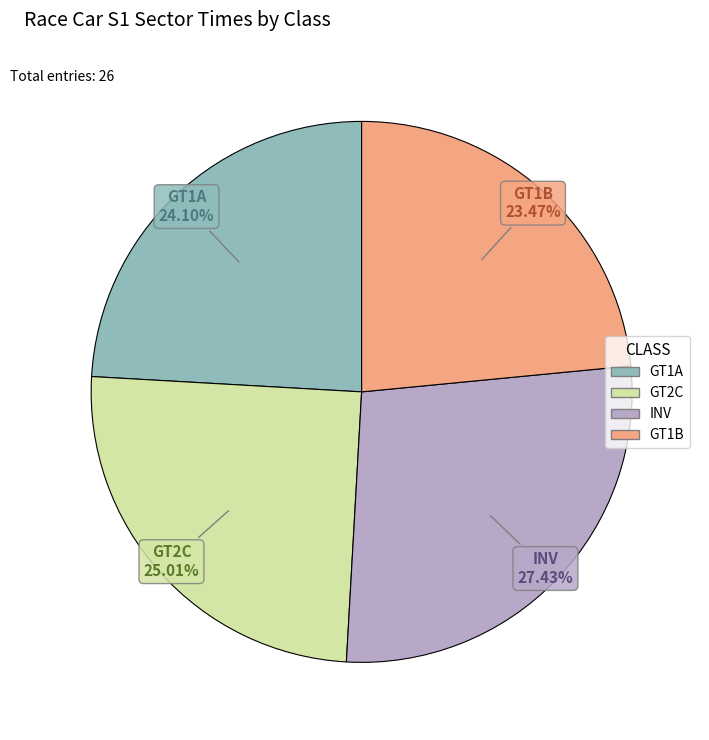

Rank the categories by value from lowest to highest.

GT1B, GT1A, GT2C, INV